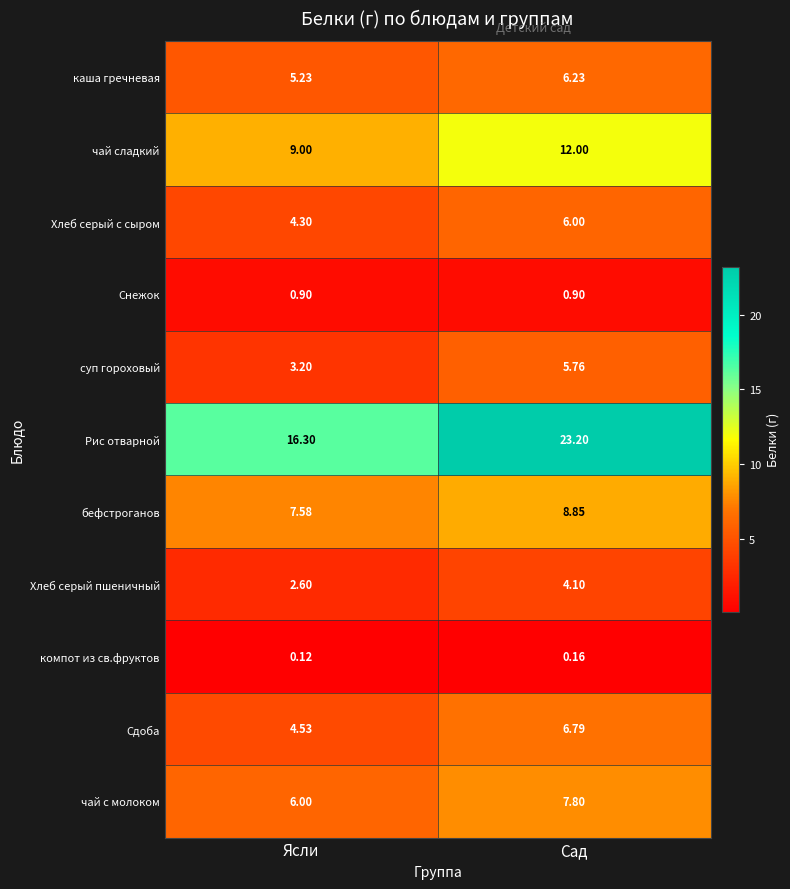

At which label is бефстроганов closest to 8?

Ясли